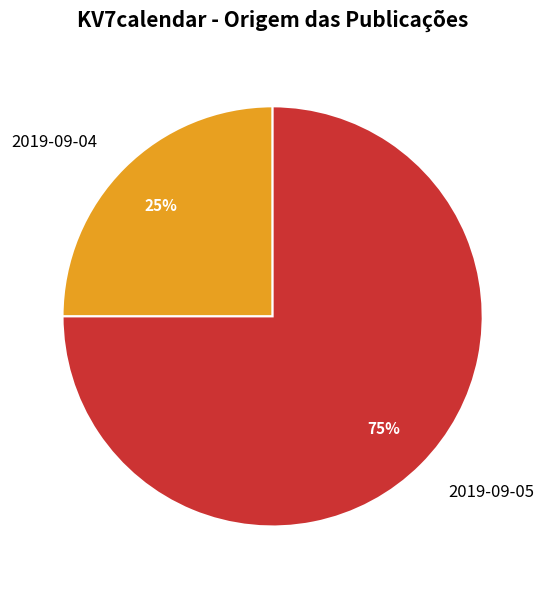

Is there a majority slice in this chart?

Yes